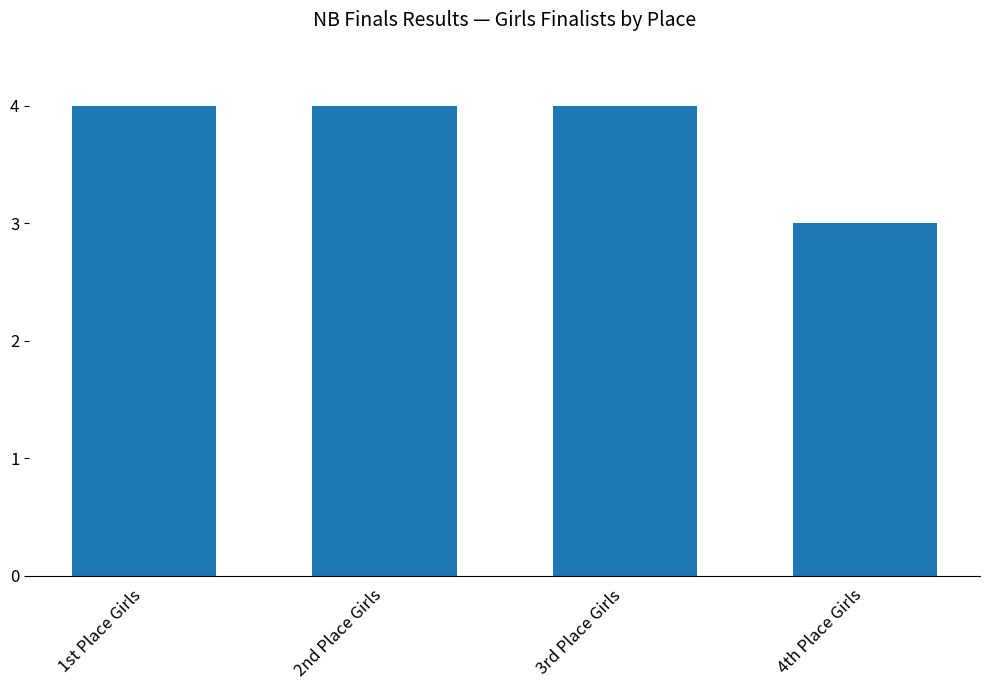

Reading right to left, list all the values displayed in this chart.

3	4	4	4